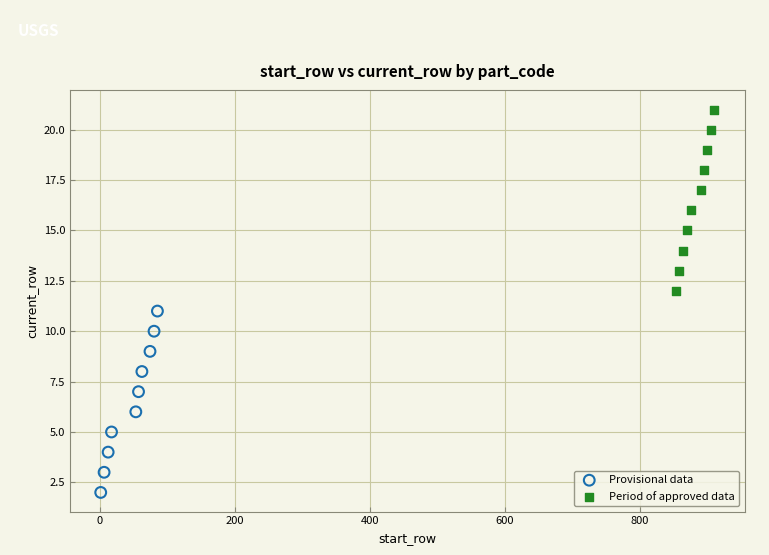

Which series contains the highest Y value?

Period of approved data